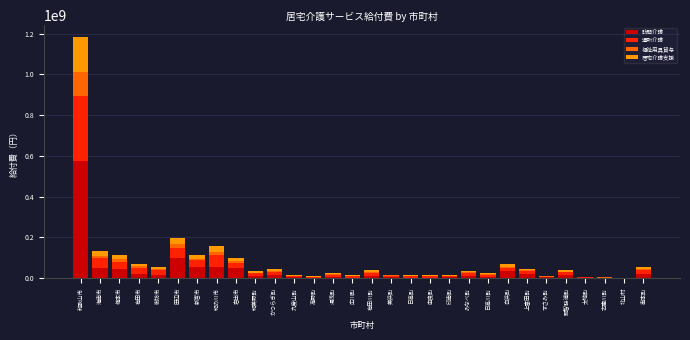

At which category is the sum across all series the highest?

和歌山市